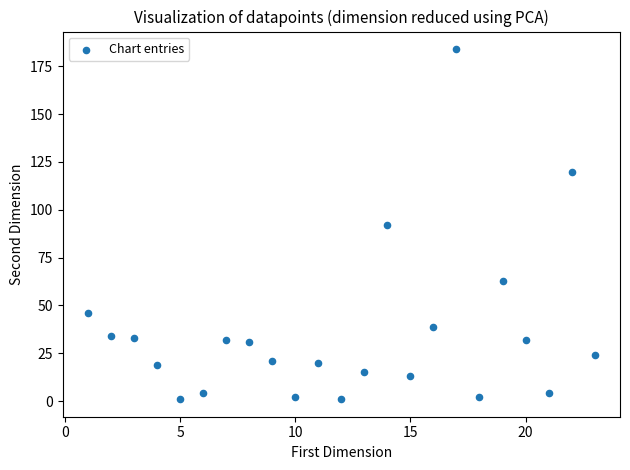

What is the range of Y values (max minus min)?

183